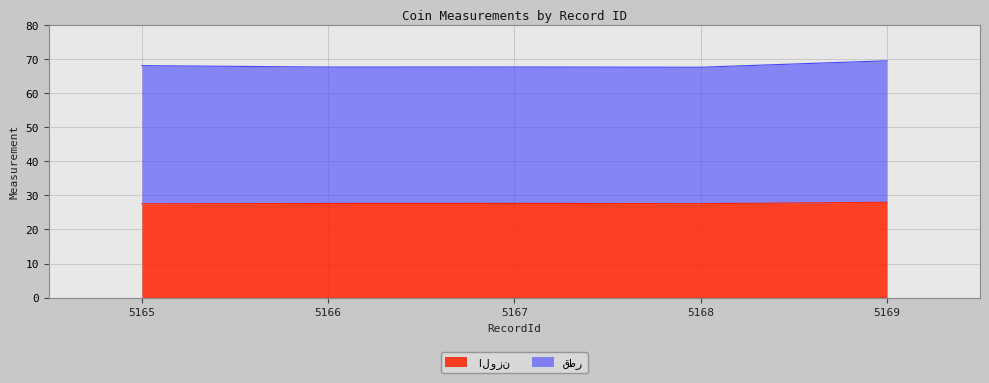

At which label is الوزن closest to 27?

5165